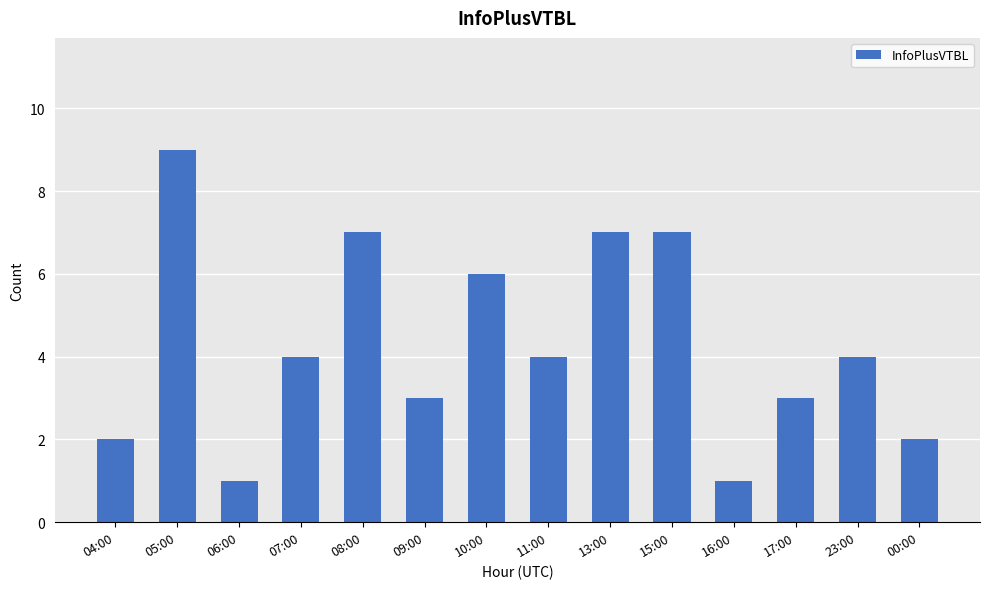

What value does the data have at 23:00?

4